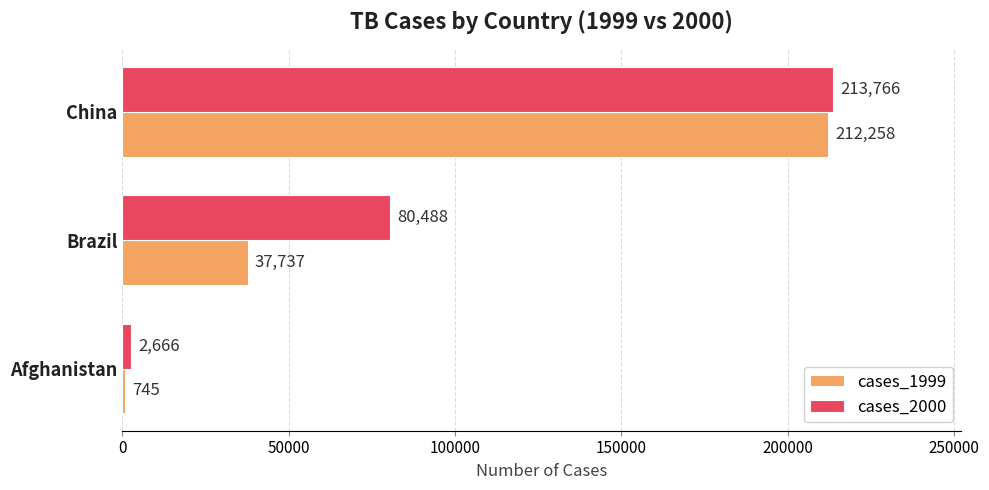

What are all the series names shown in the legend?

cases_1999, cases_2000